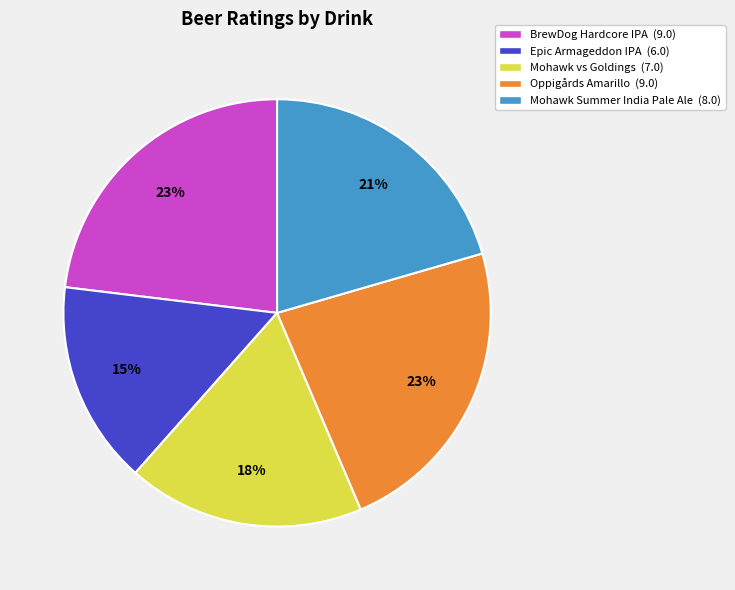

Between Oppigårds Amarillo (9.0) and Mohawk Summer India Pale Ale (8.0), which is larger?

Oppigårds Amarillo (9.0)